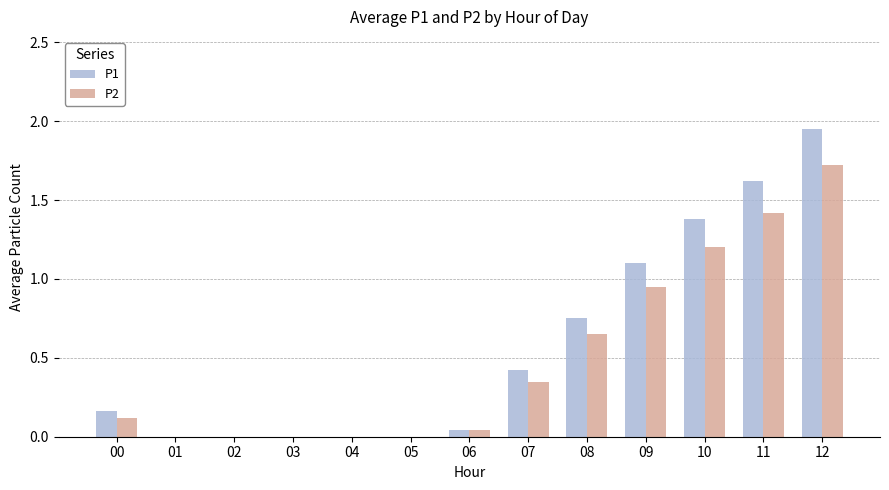

Which series has the widest spread of values?

P1